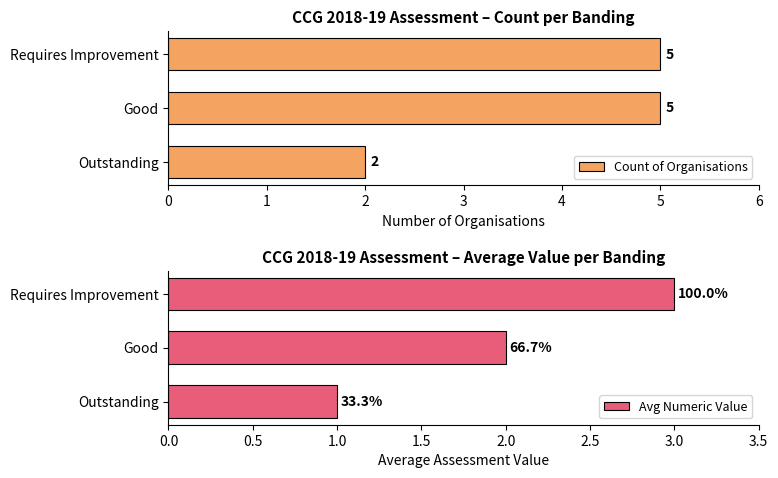

What is the difference between the second highest and minimum values in the Avg Numeric Value series?

1